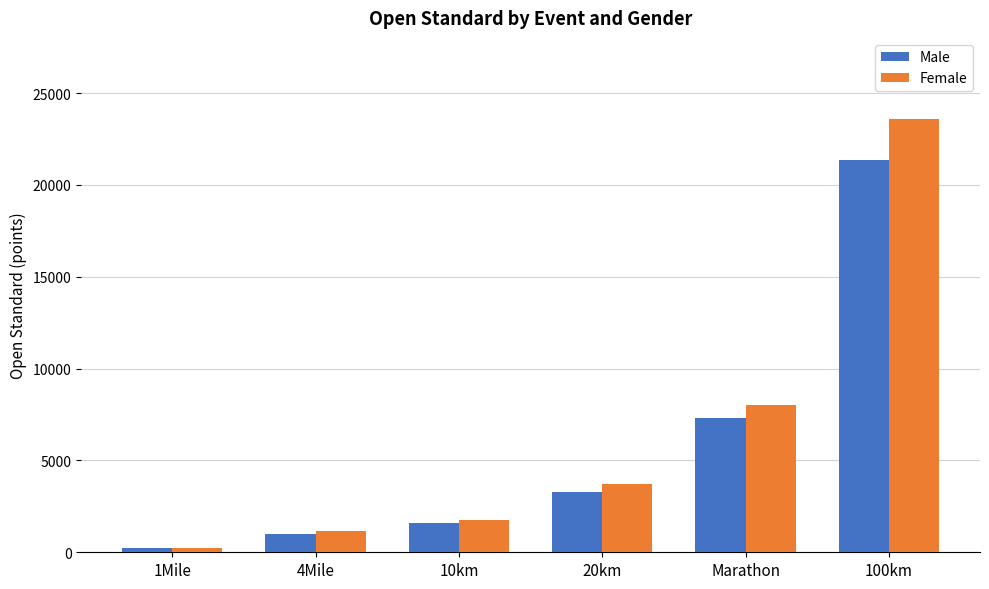

What is the total value across all series at 10km?

3367.0